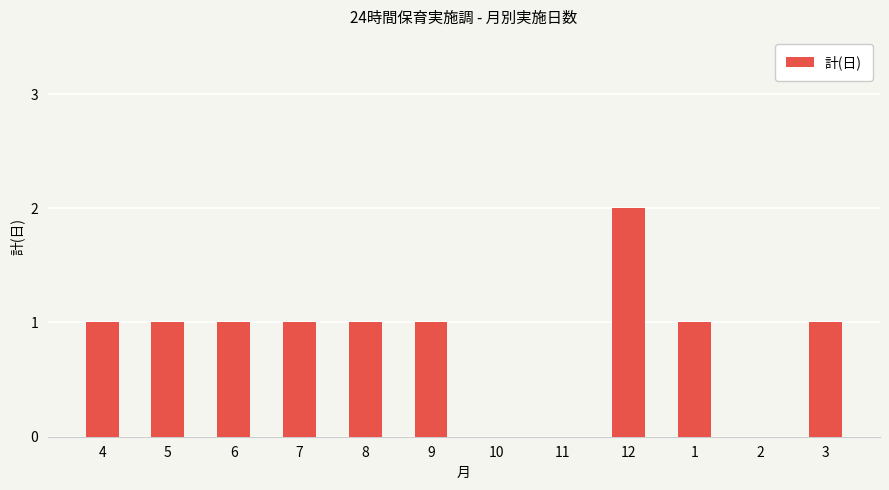

Which label corresponds to the largest value in the chart?

12